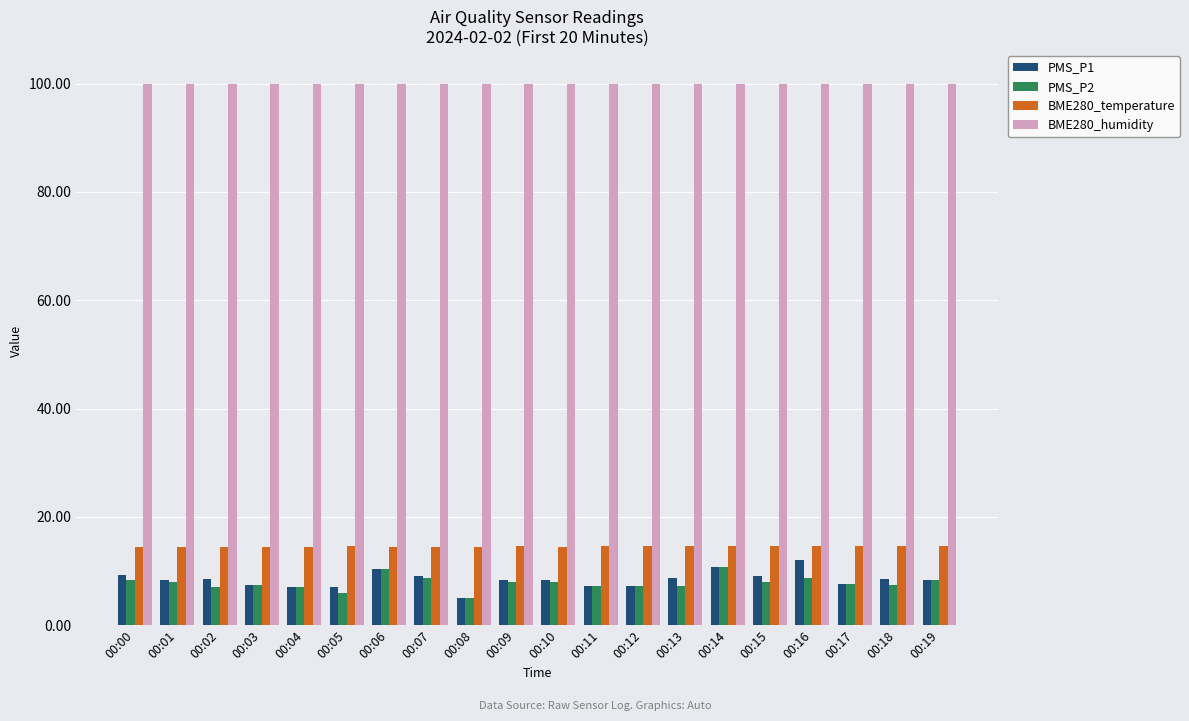

At 00:18, list the series in order from smallest to largest.

PMS_P2, PMS_P1, BME280_temperature, BME280_humidity